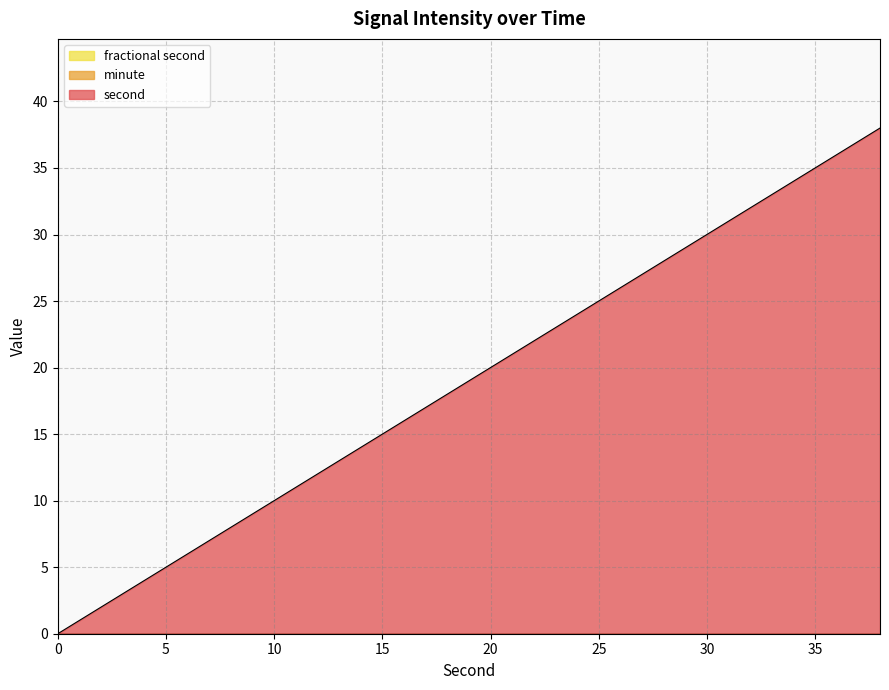

Does the chart have visible grid lines?

Yes